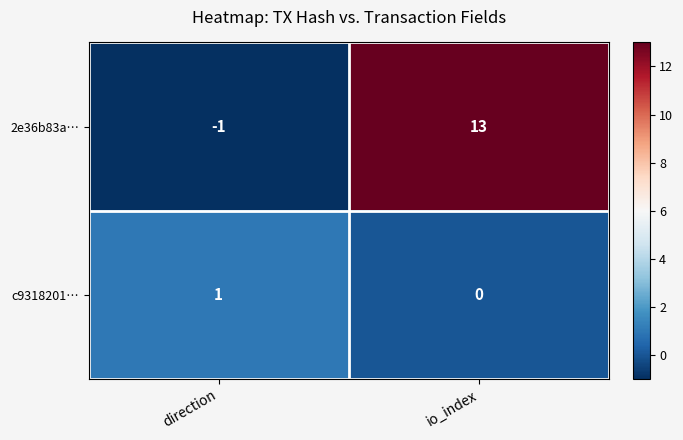

Rank the series by their maximum value, from lowest to highest.

c9318201…, 2e36b83a…